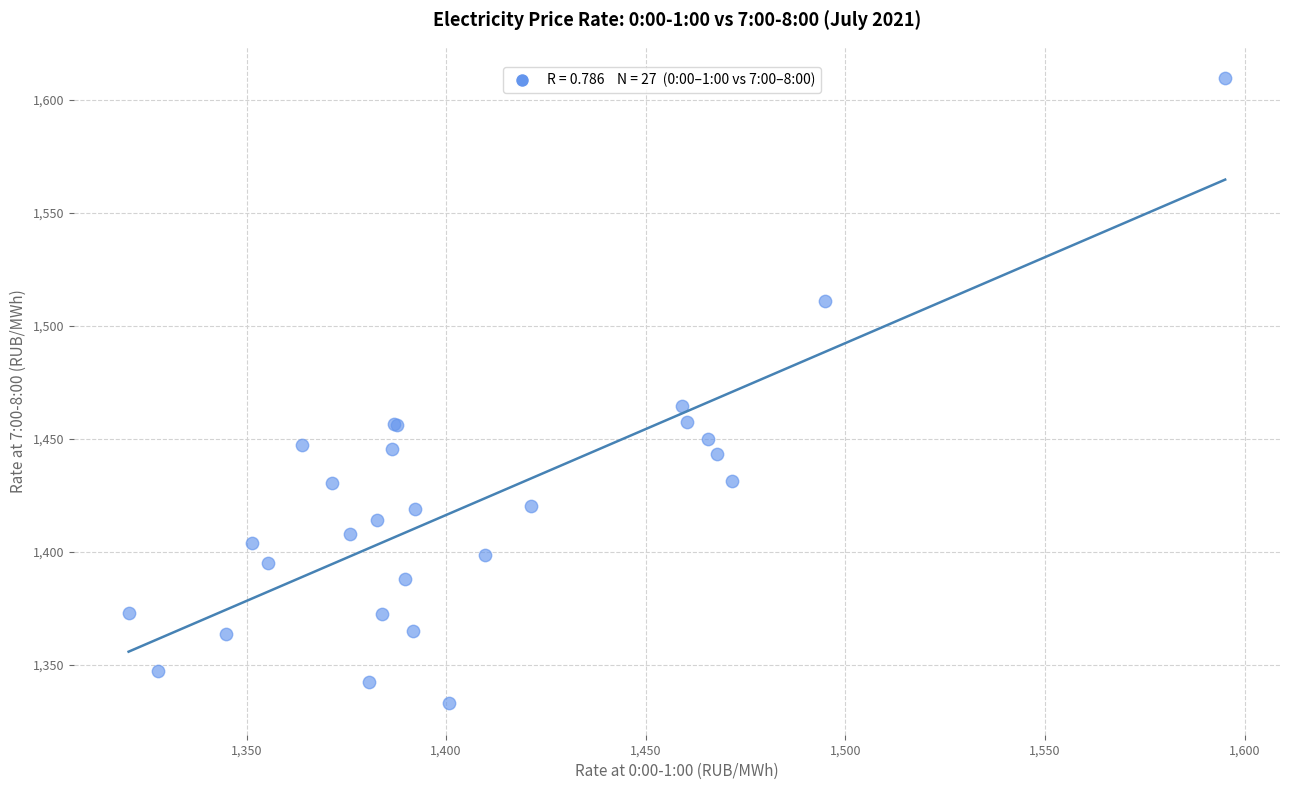

What Y value in the scatter plot is closest to 1471?

1464.7